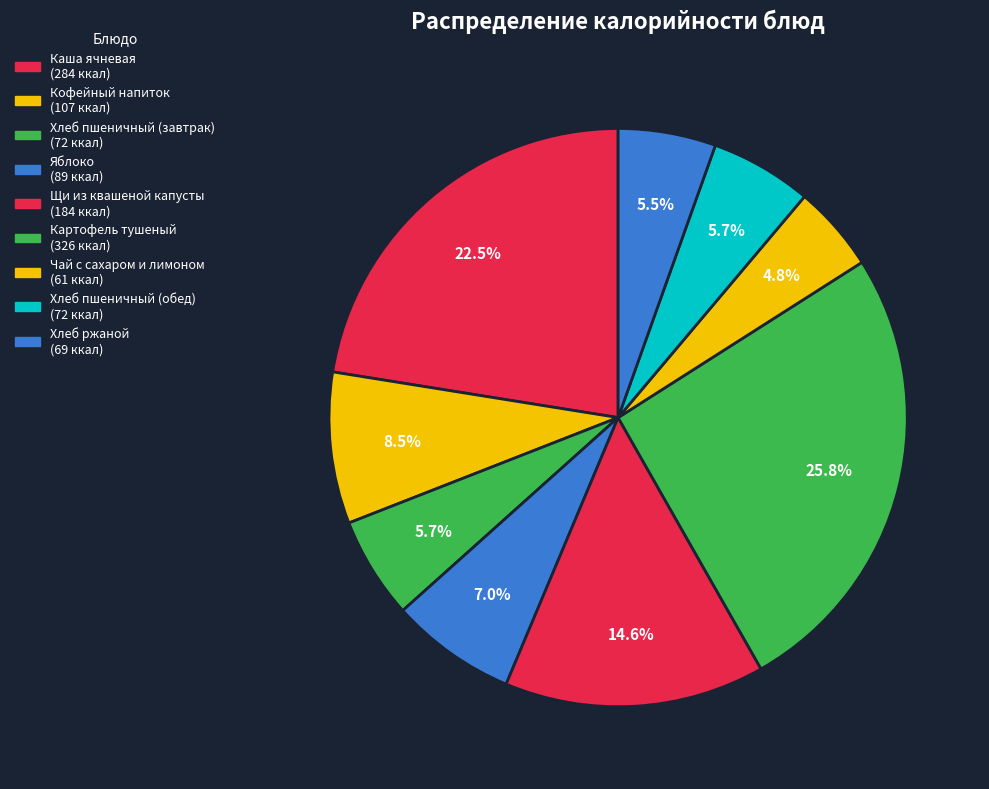

What percentage is NOT represented by Каша ячневая?

77.5%